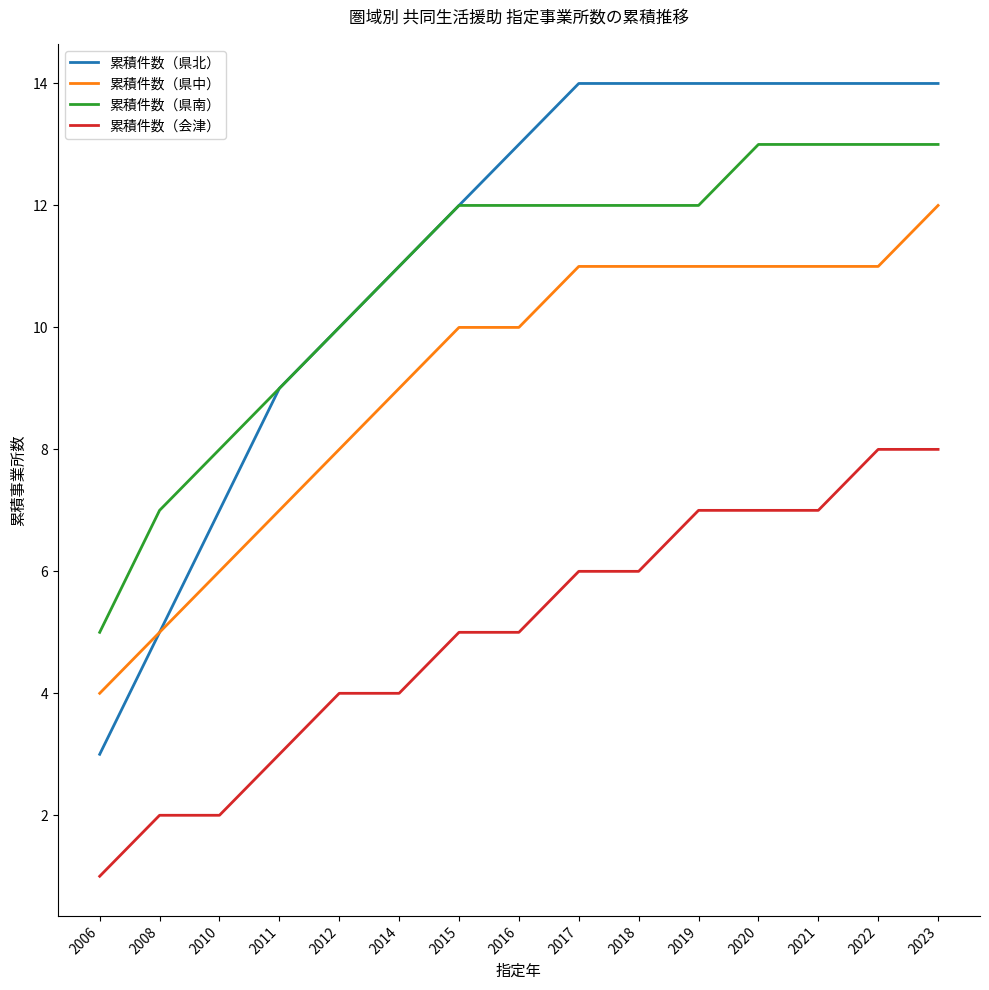

Which series has the widest spread of values?

累積件数（県北）